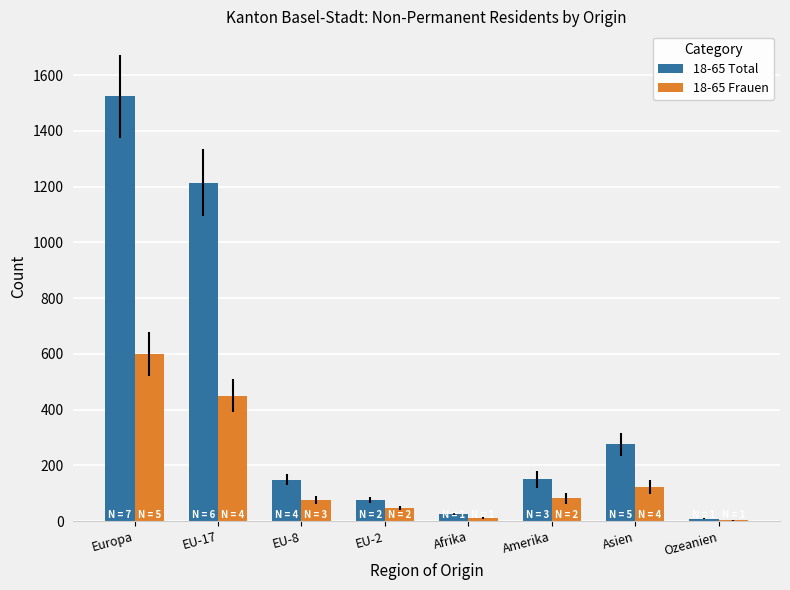

Which series has the largest total across all categories?

18-65 Total